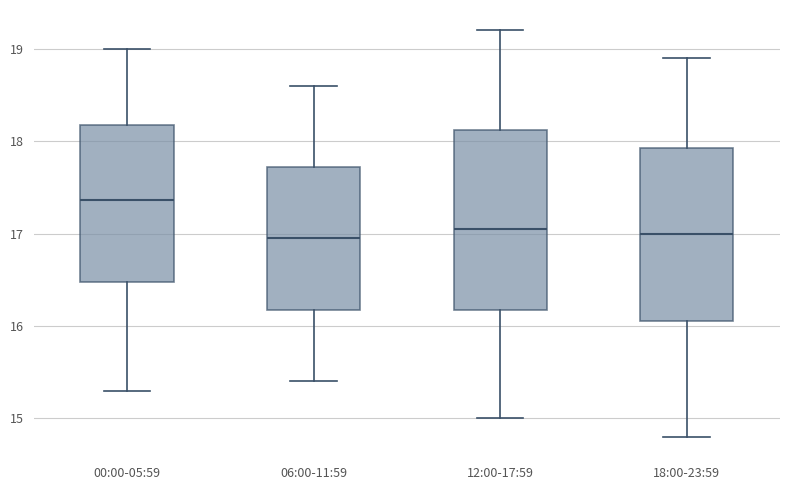

Reading left to right, transcribe this box plot: for each box, give where its median line is, the range the box spans, and where its two whiskers end, as read against the y-axis. The values are not printed on the chart, so give them approximately, as read against the axis.

00:00-05:59: median 17.4, box 16.5 to 18.2, whiskers 15.3 to 19.0
06:00-11:59: median 17.0, box 16.2 to 17.7, whiskers 15.4 to 18.6
12:00-17:59: median 17.1, box 16.2 to 18.1, whiskers 15.0 to 19.2
18:00-23:59: median 17.0, box 16.1 to 17.9, whiskers 14.8 to 18.9